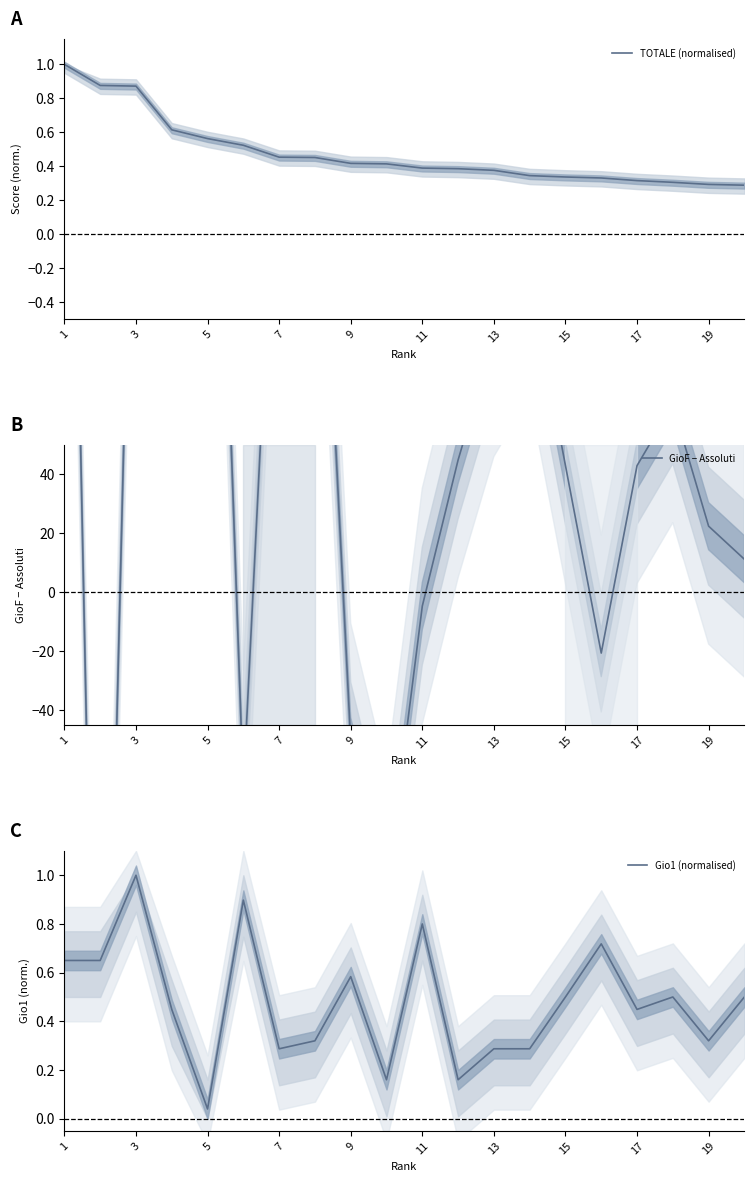

What is the sum of all TOTALE (normalised) values?

9.5